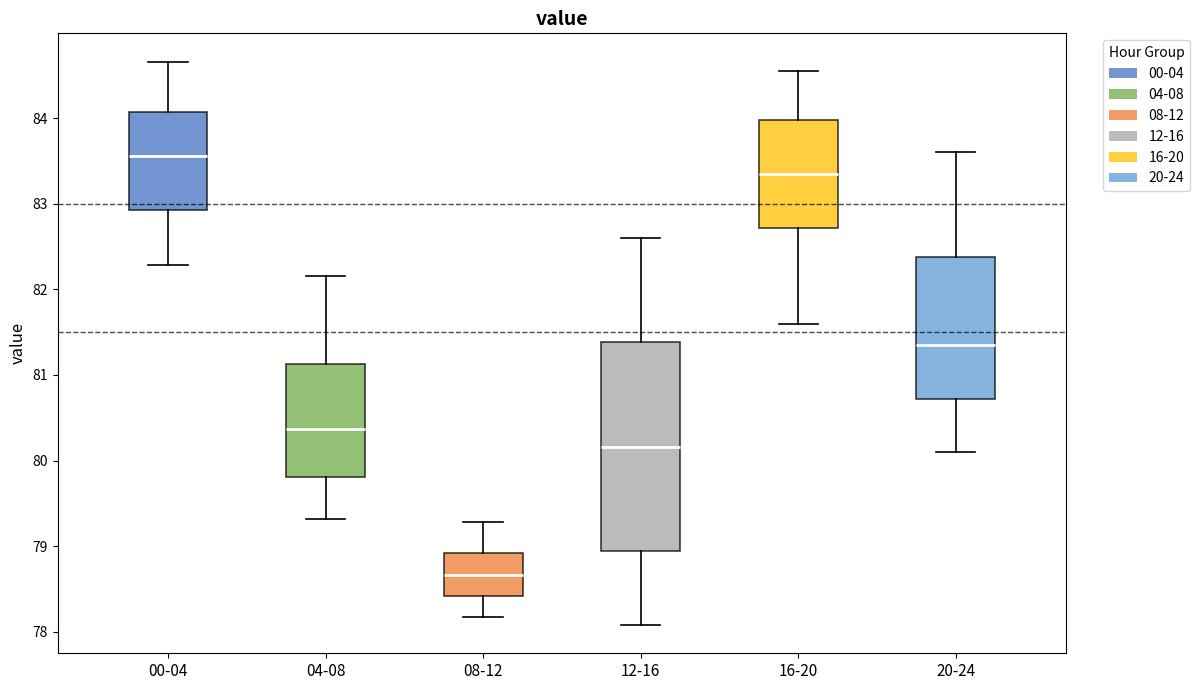

Reading left to right, read every box against the y-axis: the position of its median line, the range the box covers, and the ends of its whiskers. The values are not printed on the chart, so give them approximately, as read against the axis.

00-04: median 83.6, box 82.9 to 84.1, whiskers 82.3 to 84.7
04-08: median 80.4, box 79.8 to 81.1, whiskers 79.3 to 82.2
08-12: median 78.7, box 78.4 to 78.9, whiskers 78.2 to 79.3
12-16: median 80.2, box 78.9 to 81.4, whiskers 78.1 to 82.6
16-20: median 83.4, box 82.7 to 84.0, whiskers 81.6 to 84.6
20-24: median 81.4, box 80.7 to 82.4, whiskers 80.1 to 83.6